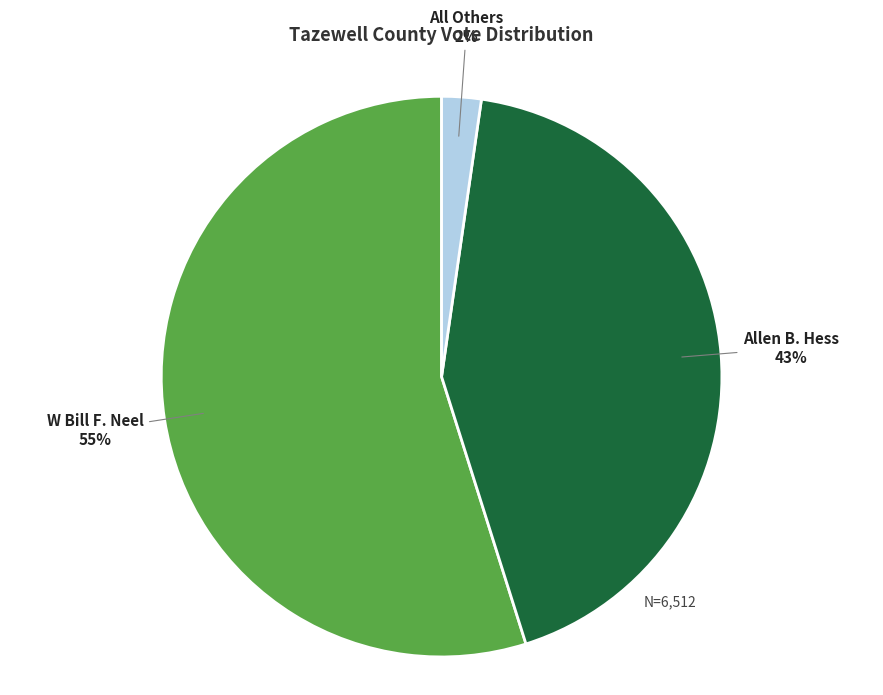

Combined, do W Bill F. Neel and All Others account for over 50%?

Yes